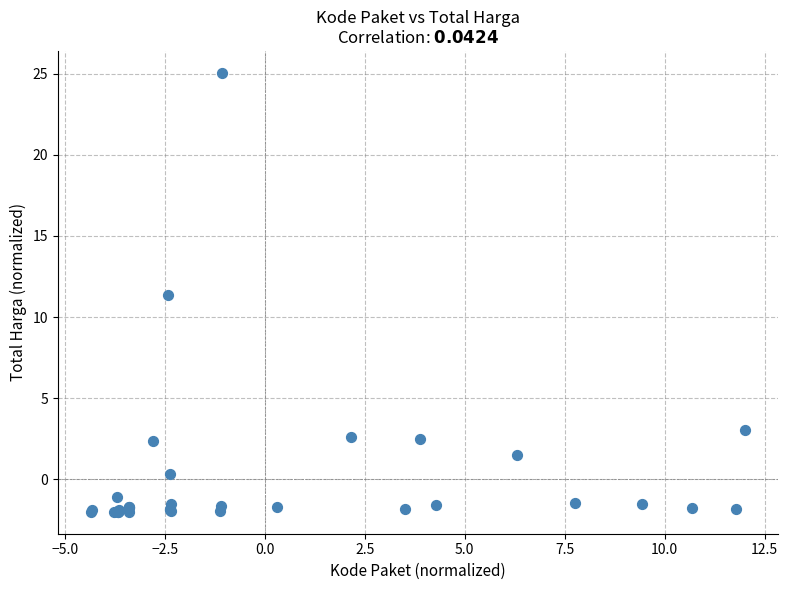

What Y value in the scatter plot is closest to 11?

11.3